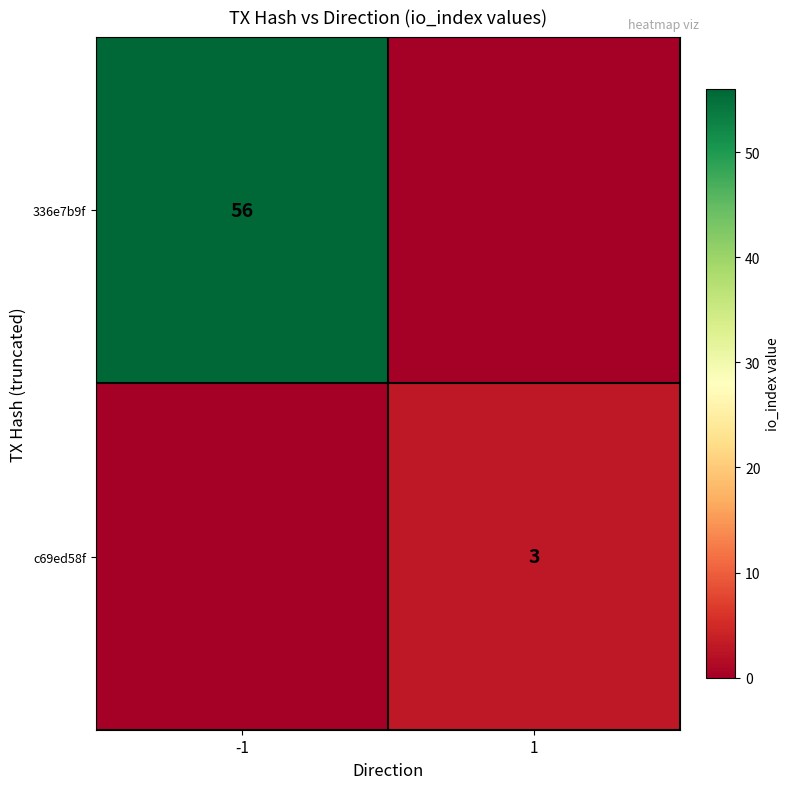

At how many categories does at least one series exceed 40?

1